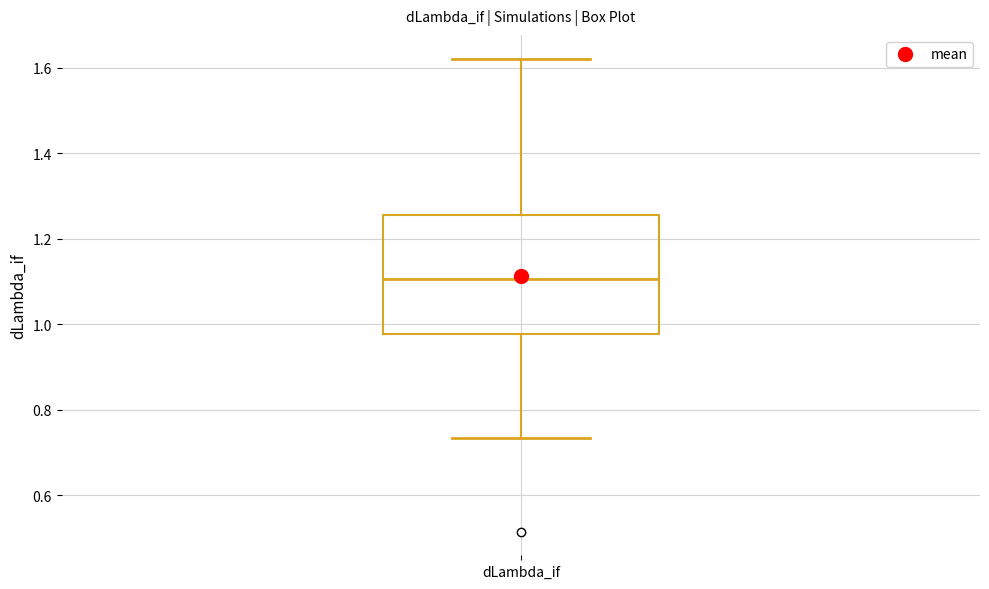

Read this box plot against the y-axis: the position of the median line, the range covered by the box, and the ends of both whiskers. The values are not printed on the chart, so give them approximately, as read against the axis.

median 1.10, box 0.98 to 1.26, whiskers 0.74 to 1.62